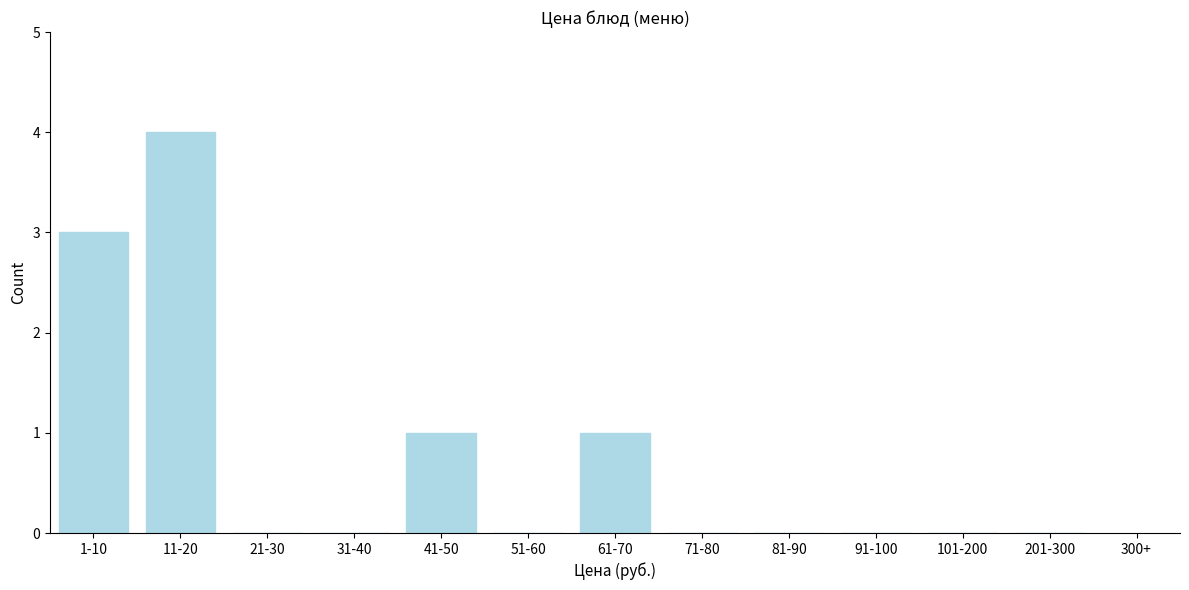

Reading right to left, extract all data points from this chart.

201-300=0	101-200=0	91-100=0	81-90=0	71-80=0	61-70=1	51-60=0	41-50=1	31-40=0	21-30=0	11-20=4	1-10=3